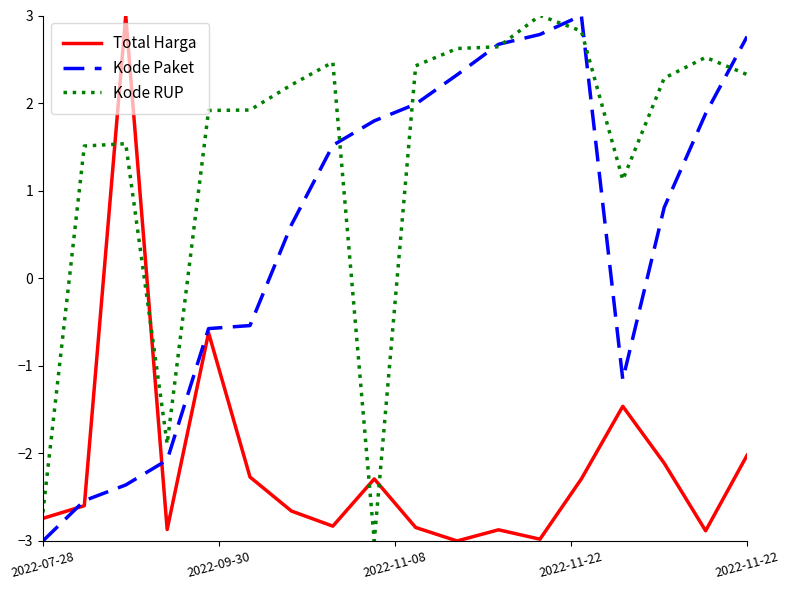

Rank the series by their average value, from highest to lowest.

Kode RUP, Kode Paket, Total Harga